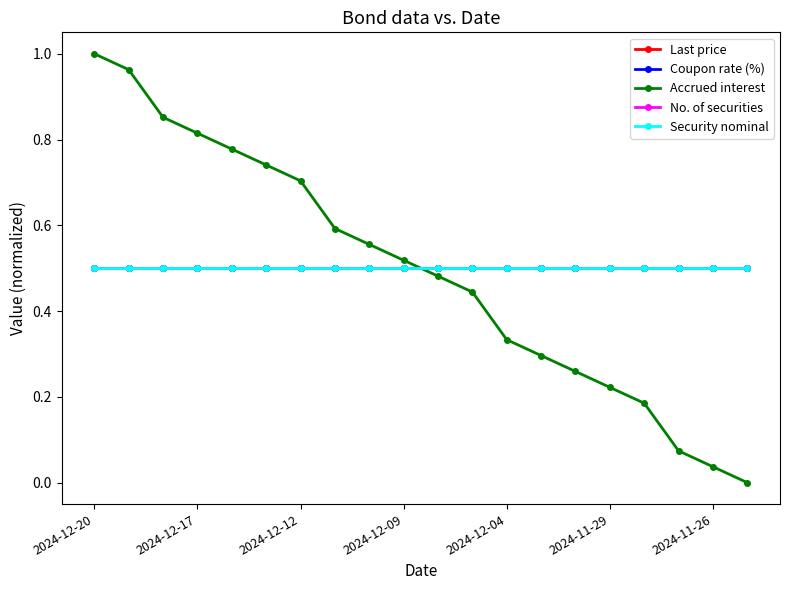

Reading left to right, extract all data points from this chart.

Last price: 0.5	0.5	0.5	0.5	0.5	0.5	0.5	0.5	0.5	0.5	0.5	0.5	0.5	0.5	0.5	0.5	0.5	0.5	0.5	0.5
Coupon rate (%): 0.5	0.5	0.5	0.5	0.5	0.5	0.5	0.5	0.5	0.5	0.5	0.5	0.5	0.5	0.5	0.5	0.5	0.5	0.5	0.5
Accrued interest: 1.0	1.0	0.9	0.8	0.8	0.7	0.7	0.6	0.6	0.5	0.5	0.4	0.3	0.3	0.3	0.2	0.2	0.1	0.0	0.0
No. of securities: 0.5	0.5	0.5	0.5	0.5	0.5	0.5	0.5	0.5	0.5	0.5	0.5	0.5	0.5	0.5	0.5	0.5	0.5	0.5	0.5
Security nominal: 0.5	0.5	0.5	0.5	0.5	0.5	0.5	0.5	0.5	0.5	0.5	0.5	0.5	0.5	0.5	0.5	0.5	0.5	0.5	0.5